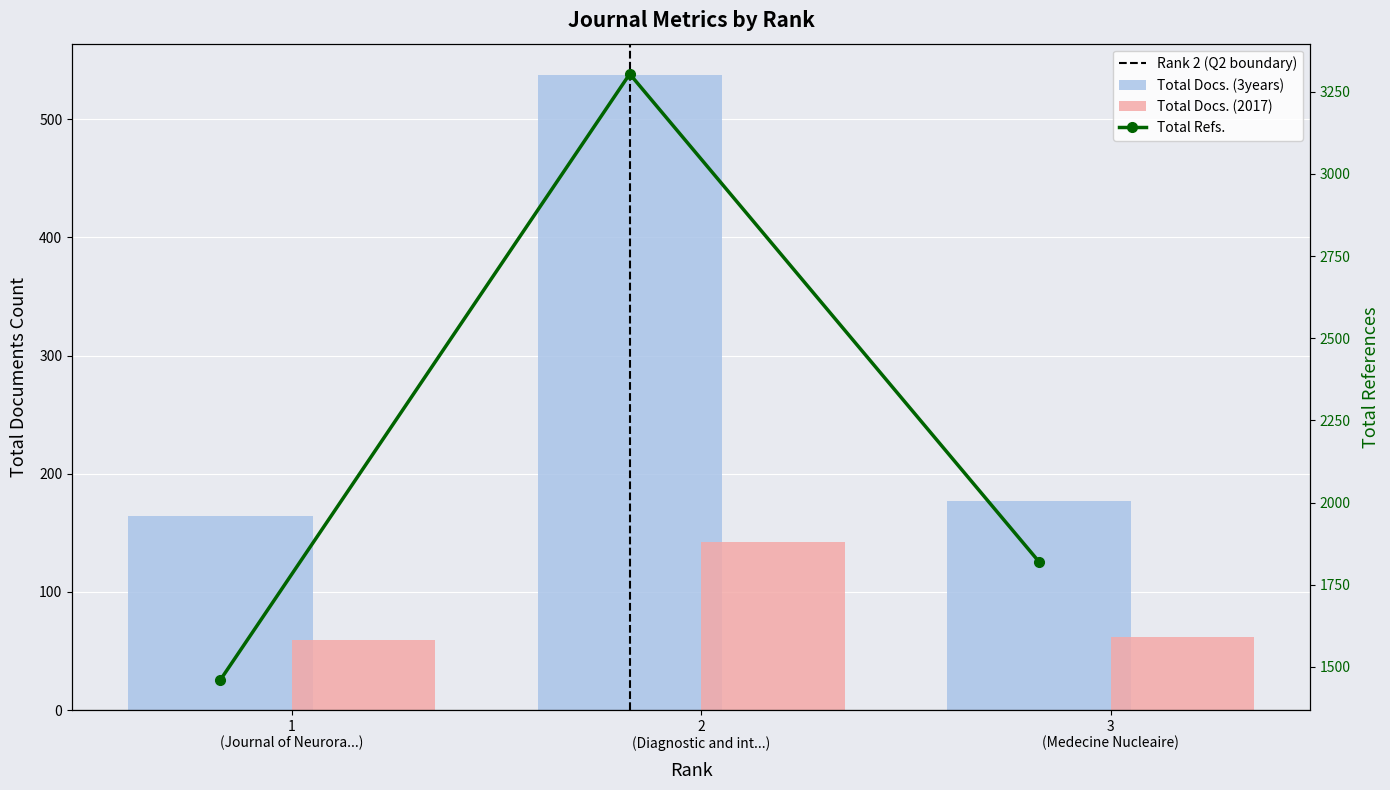

At Medecine Nucleaire, list the series in order from largest to smallest.

Total Refs., Total Docs. (3years), Total Docs. (2017)